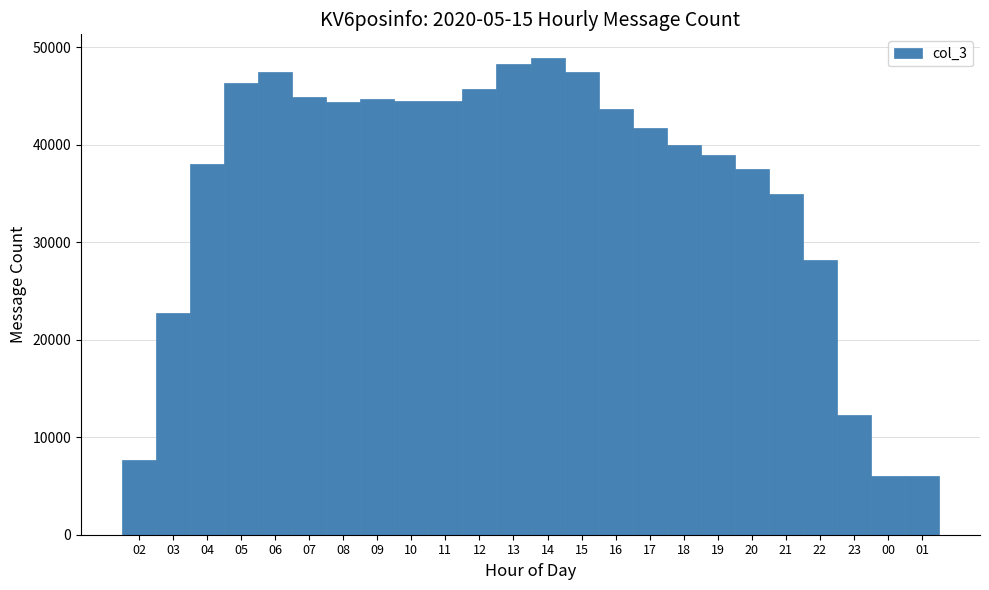

Between 18 and 15, which is larger?

15